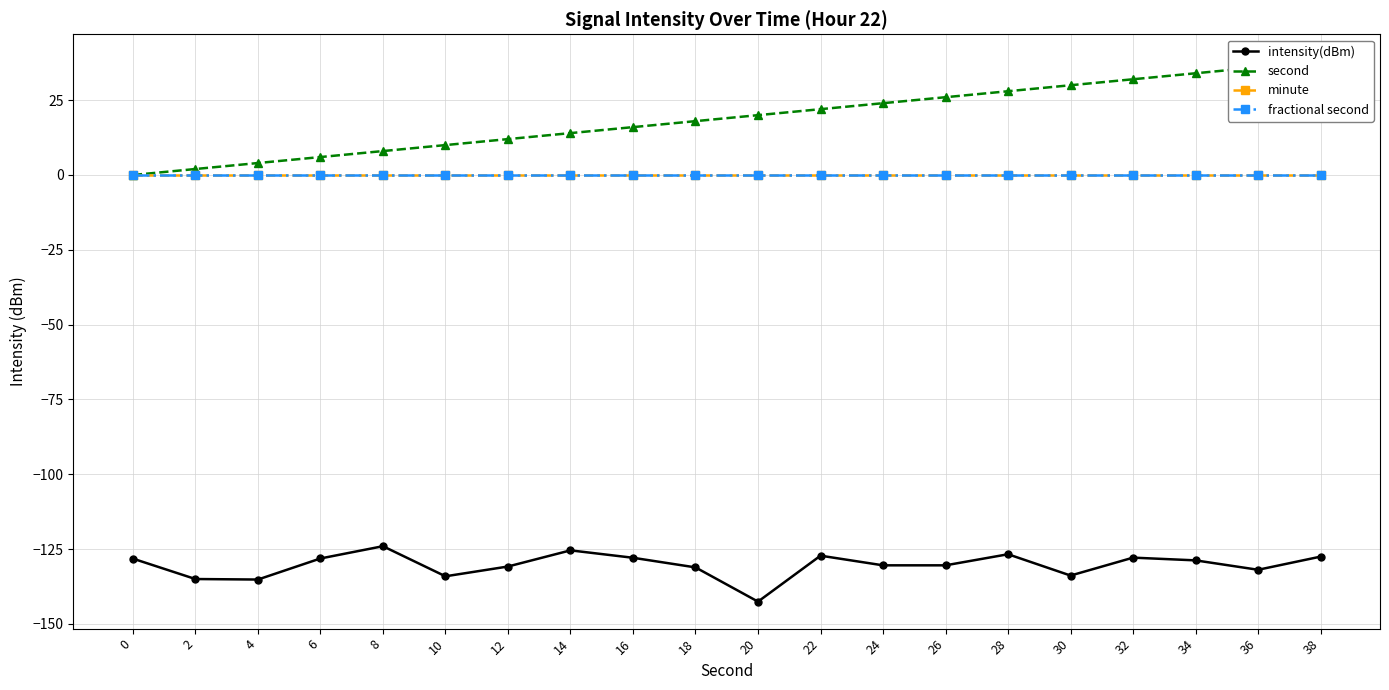

How many lines are shown in the chart?

4